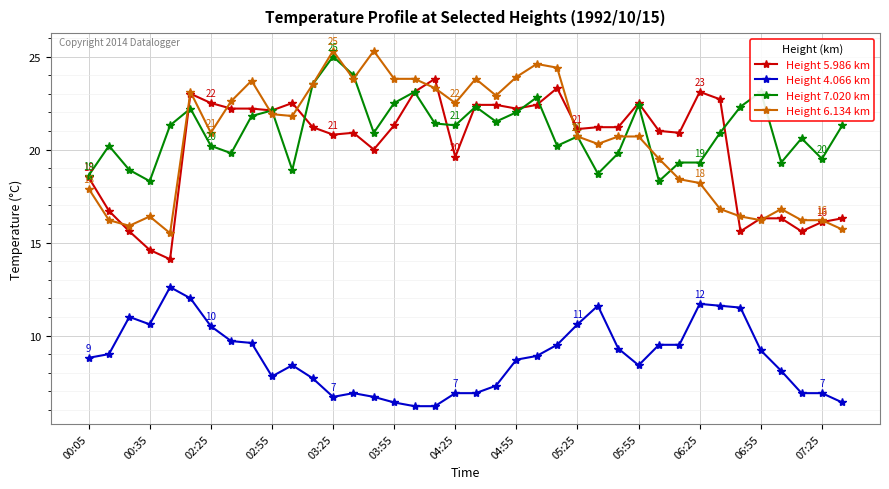

Does the chart have visible grid lines?

Yes